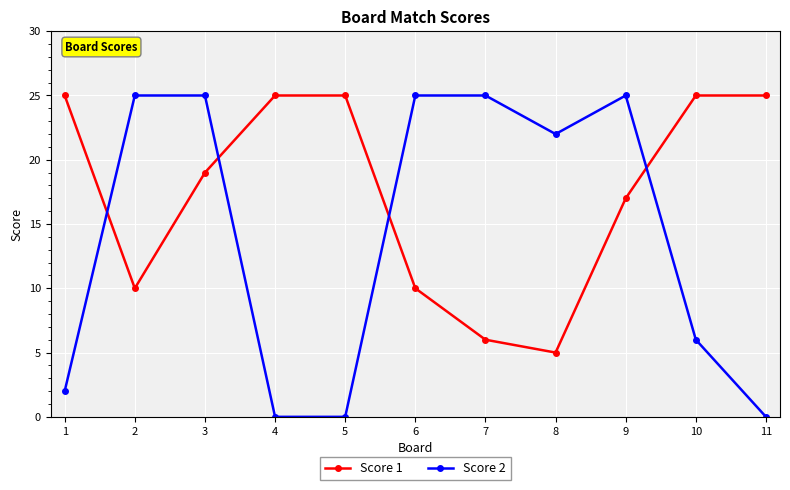

How many interior local valleys does the Score 1 series have?

2